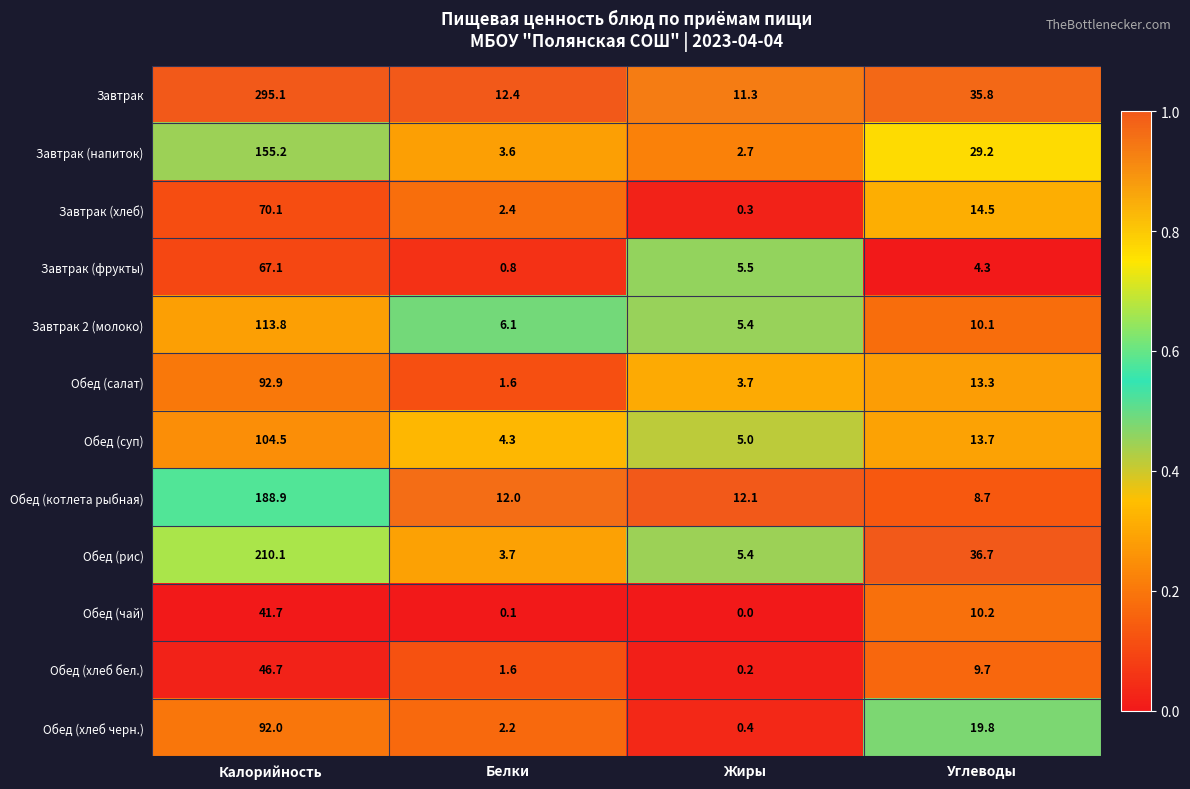

Which series has the largest total across all categories?

Завтрак